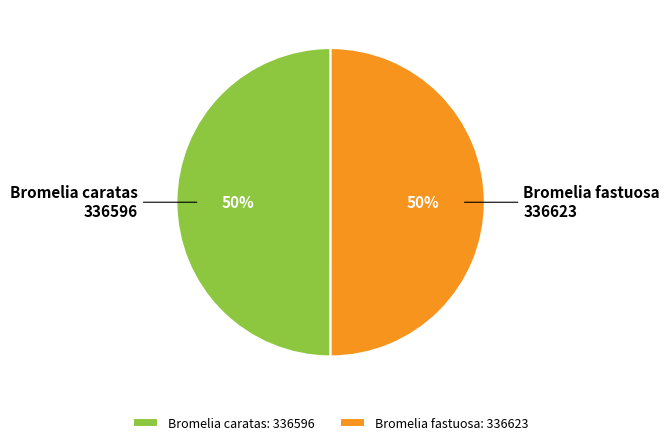

How many segments does this pie chart have?

2